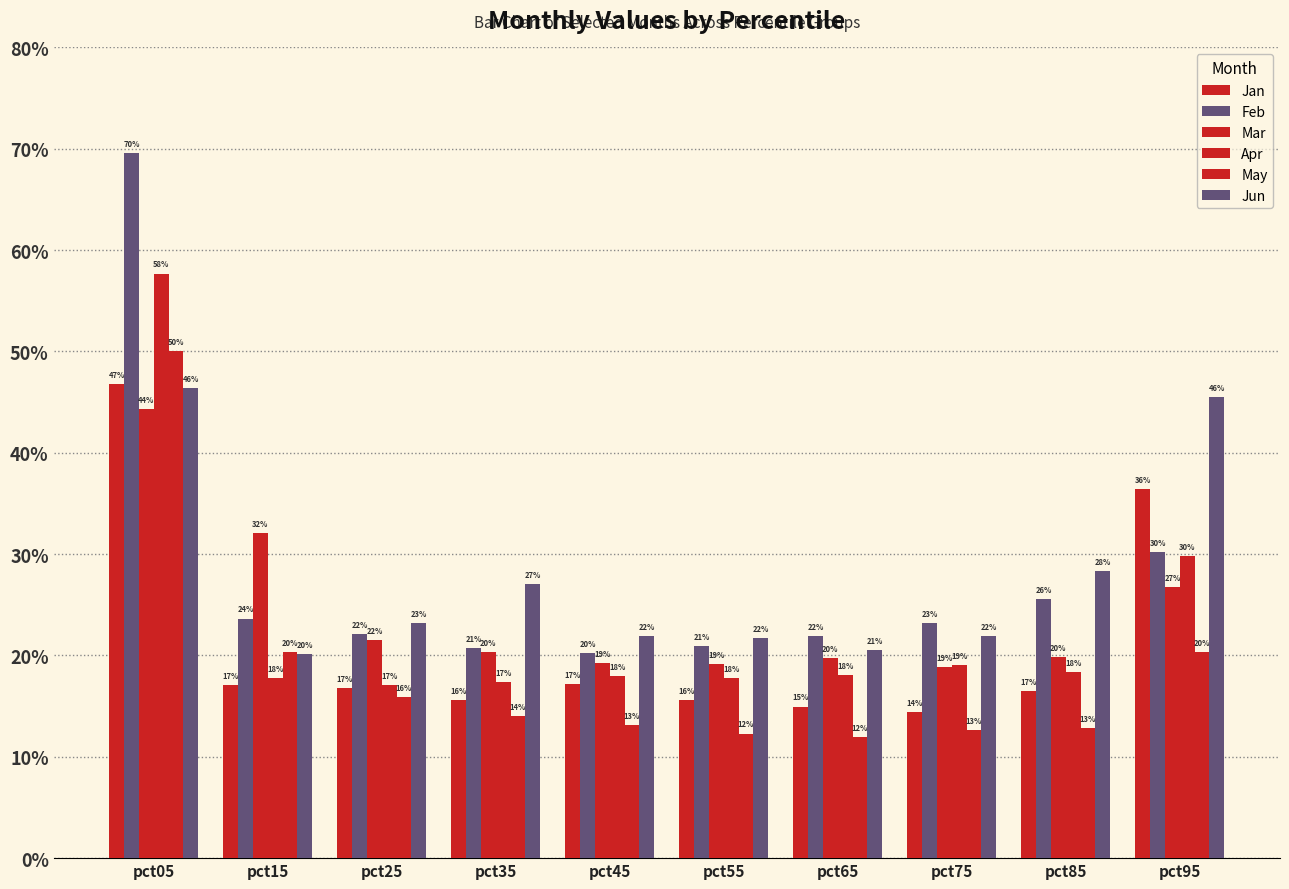

What is the sum of the May values at pct15 and pct25?

0.4